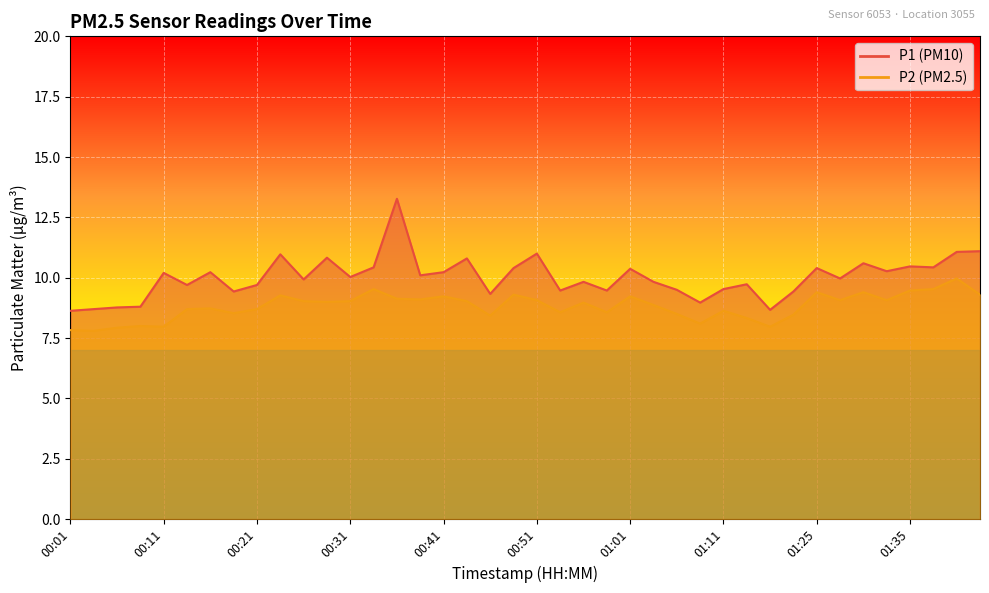

What is the label of the 5th point from the right?

01:32